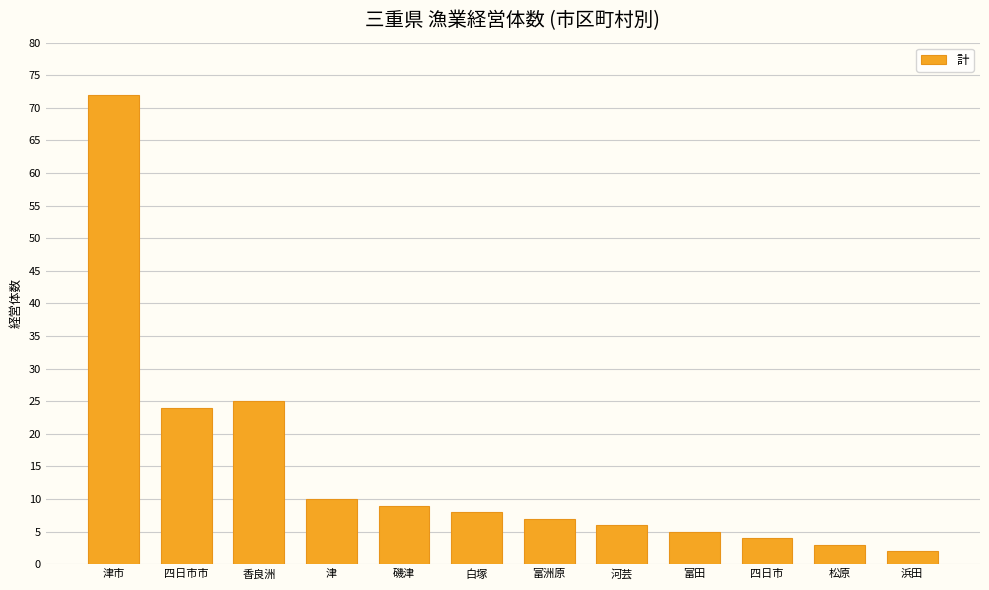

What is the difference between the second highest and minimum values?

23